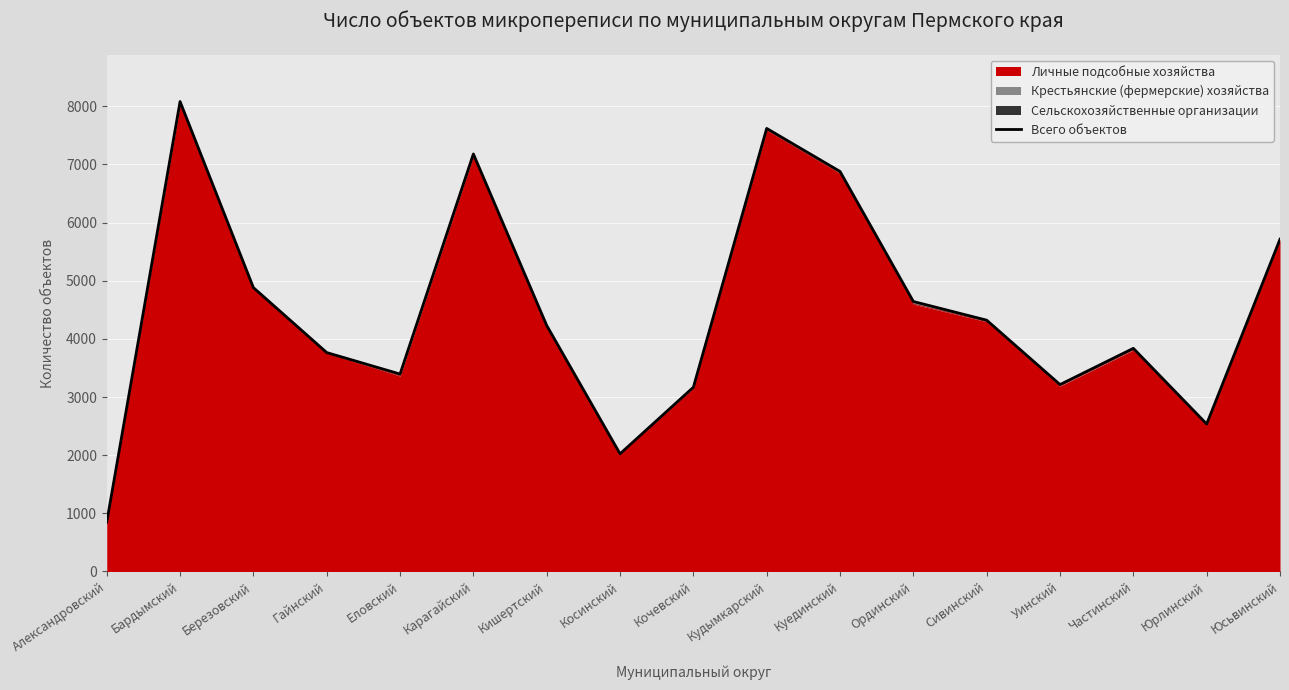

How many points are higher than both their immediate neighbors (excluding endpoints)?

4